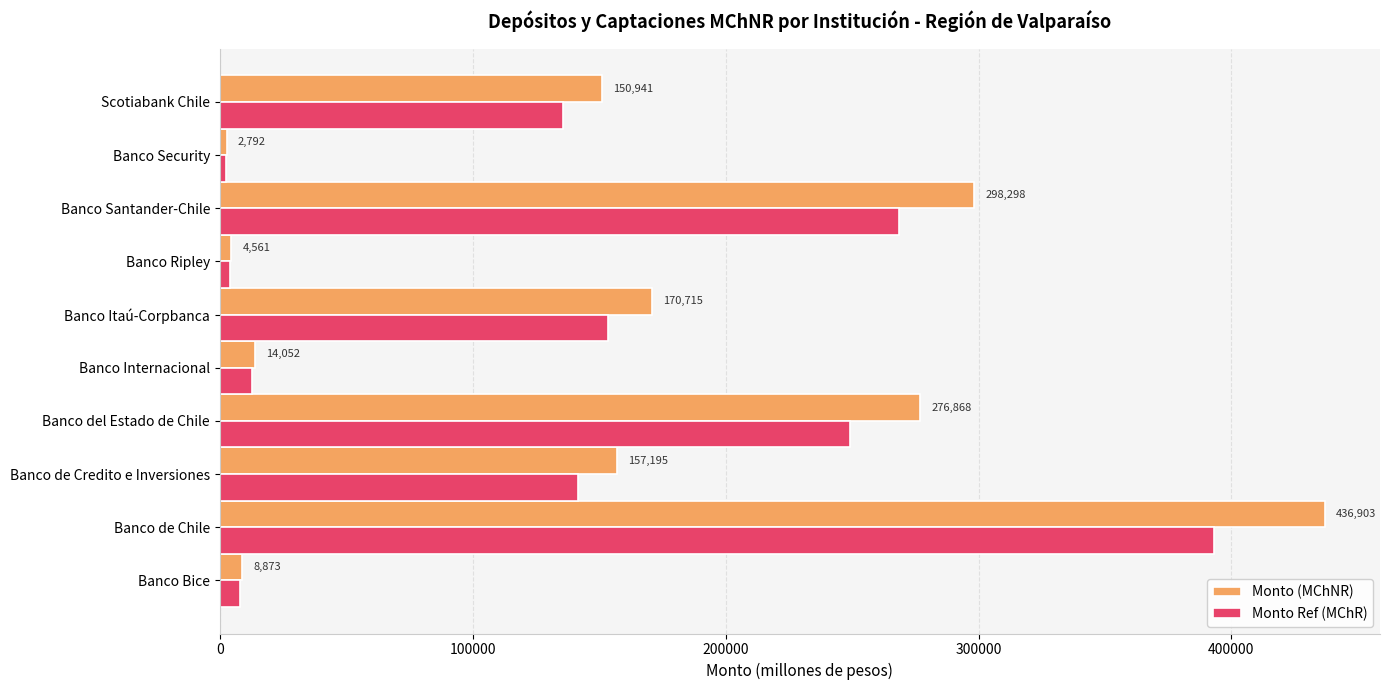

At which label is Monto (MChNR) closest to 219847?

Banco Itaú-Corpbanca